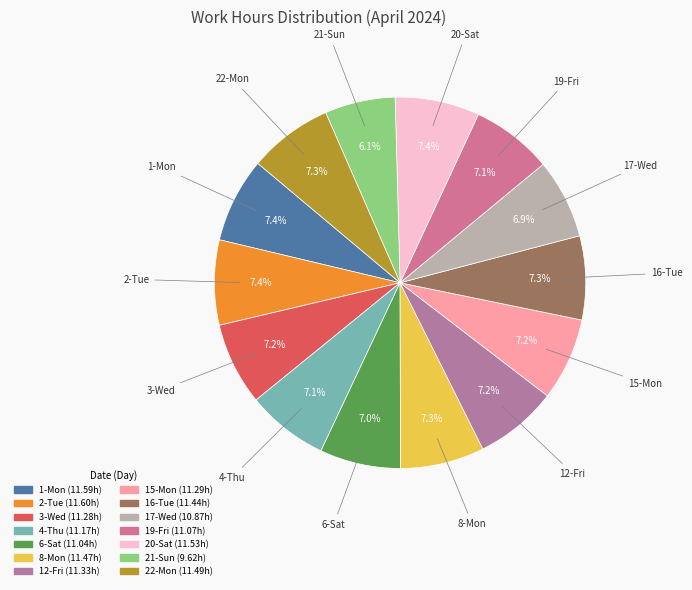

Count the number of slices in the pie.

14